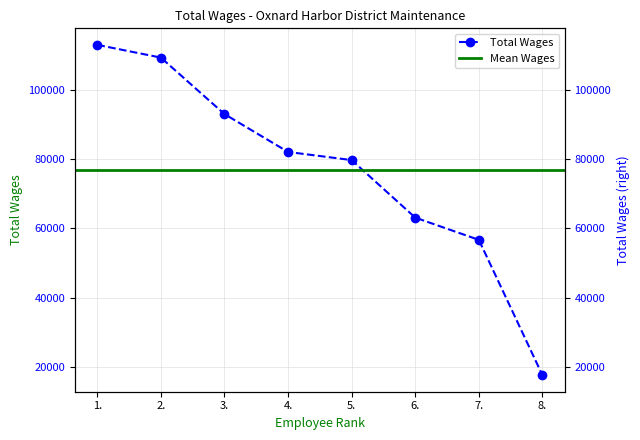

Rank the categories by value from lowest to highest.

8., 7., 6., 5., 4., 3., 2., 1.